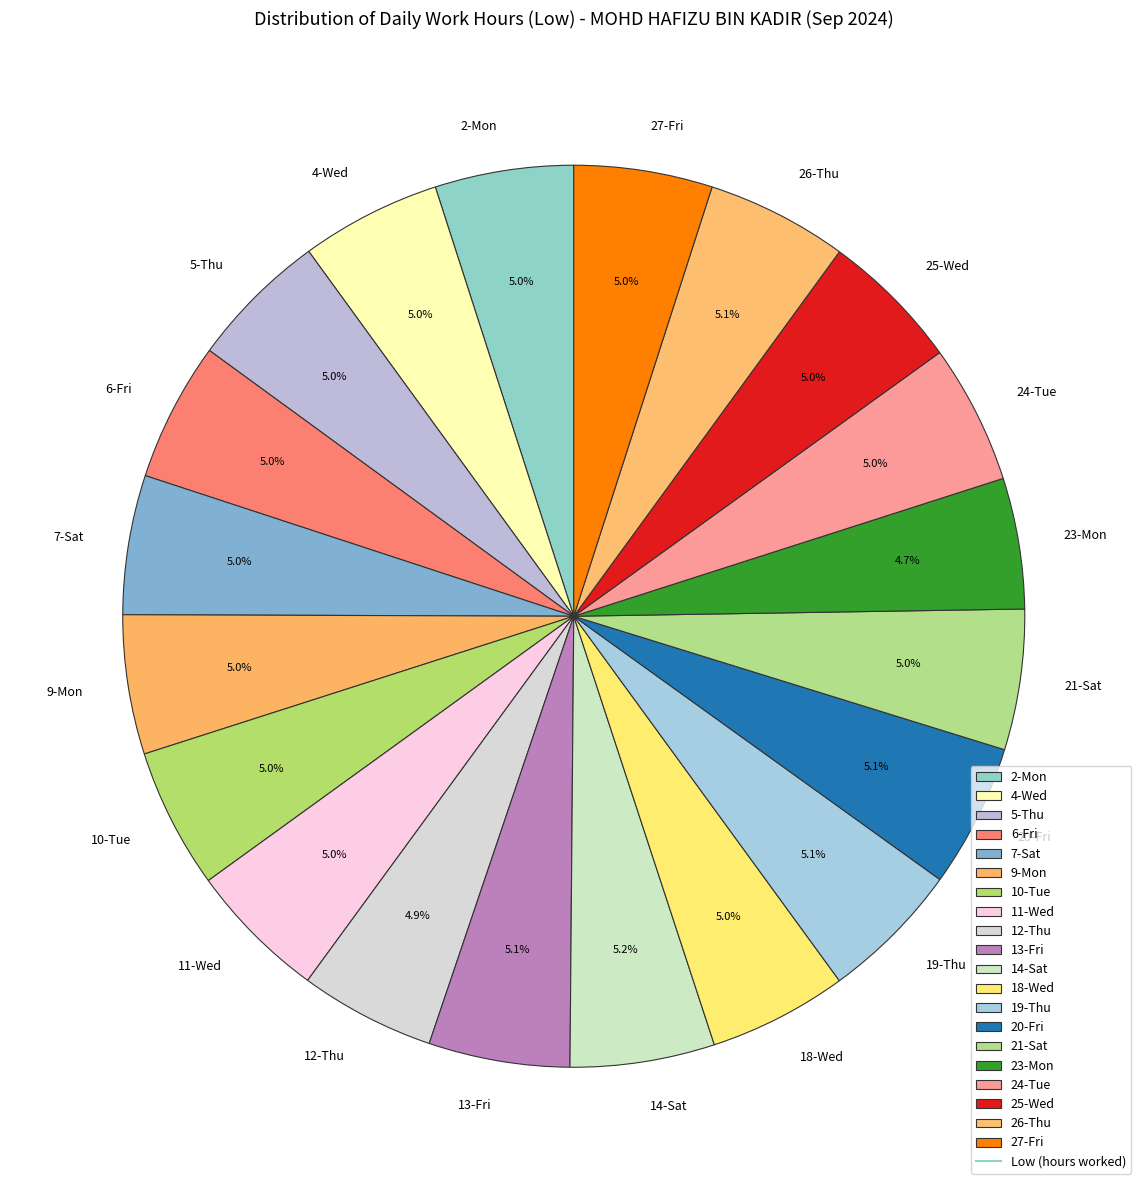

To the nearest percent, what percentage of the pie is 20-Fri?

5%